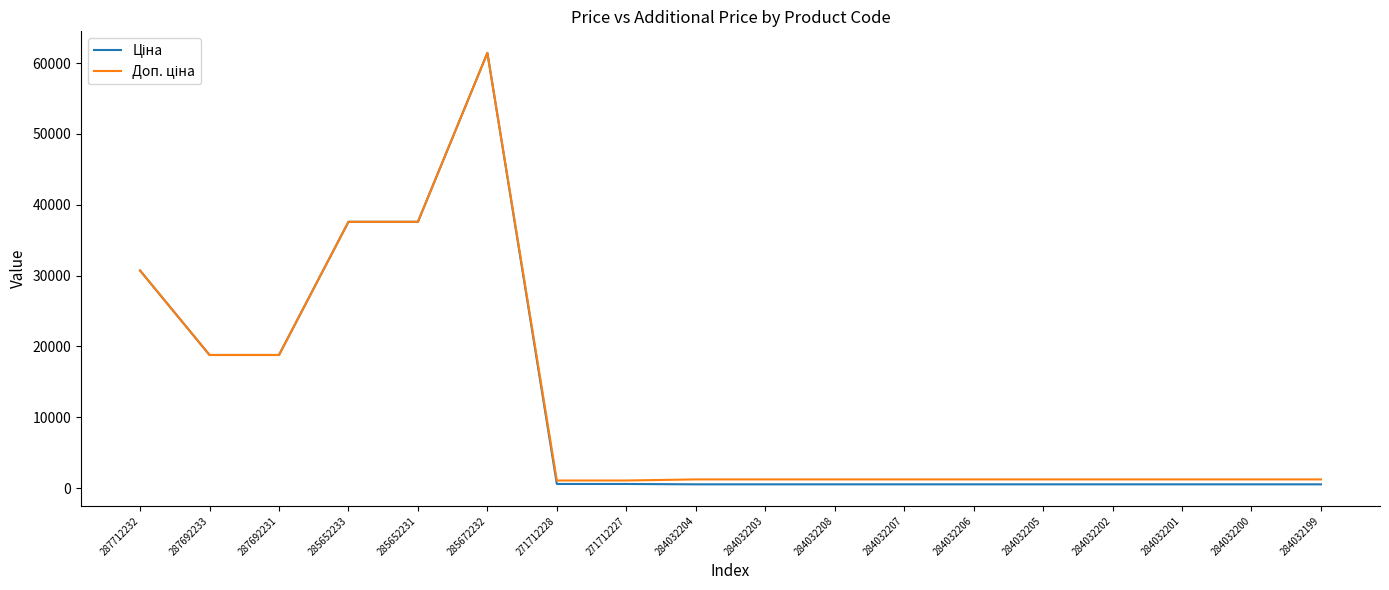

At which category is the sum across all series the highest?

285672232